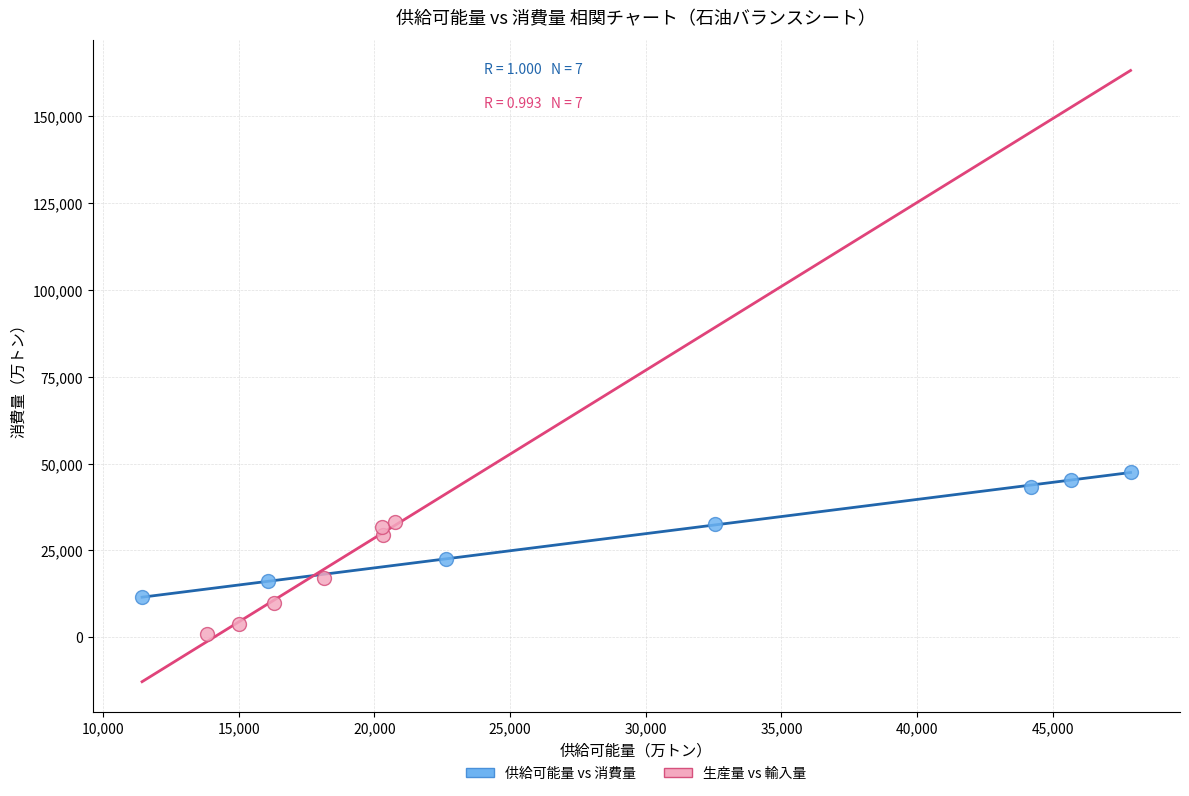

Which series reaches the minimum Y coordinate?

生産量 vs 輸入量